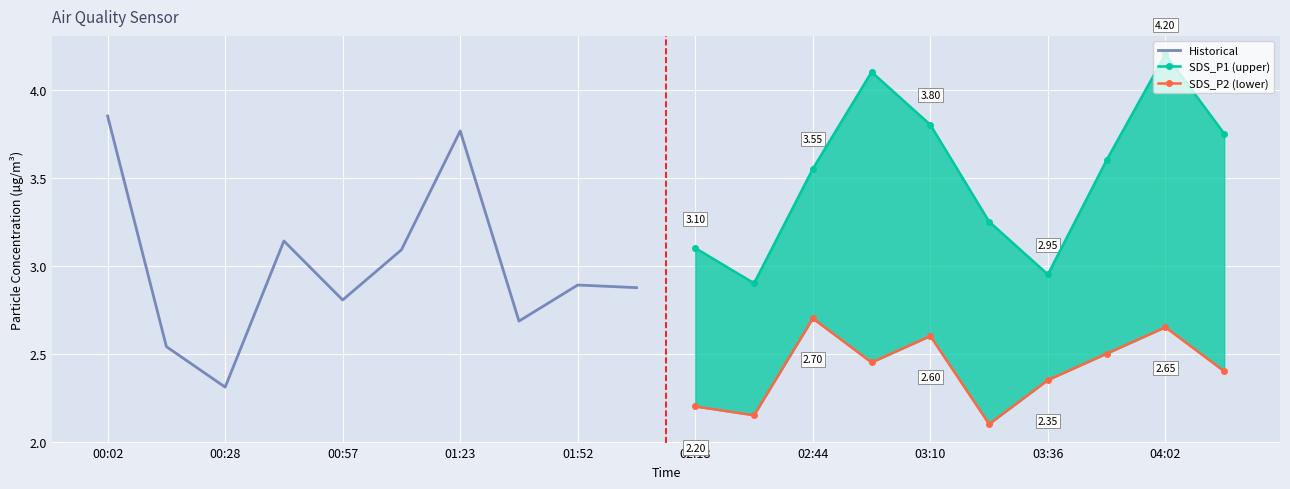

Between 01:52 and 01:23, which is larger?

01:23